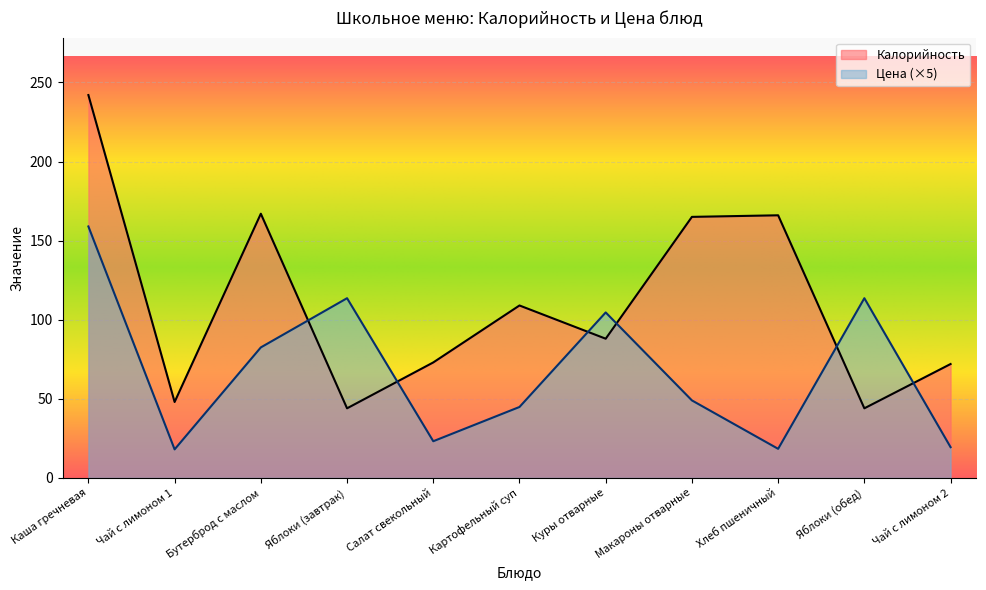

What is the approximate value of Цена at Картофельный суп?

44.9